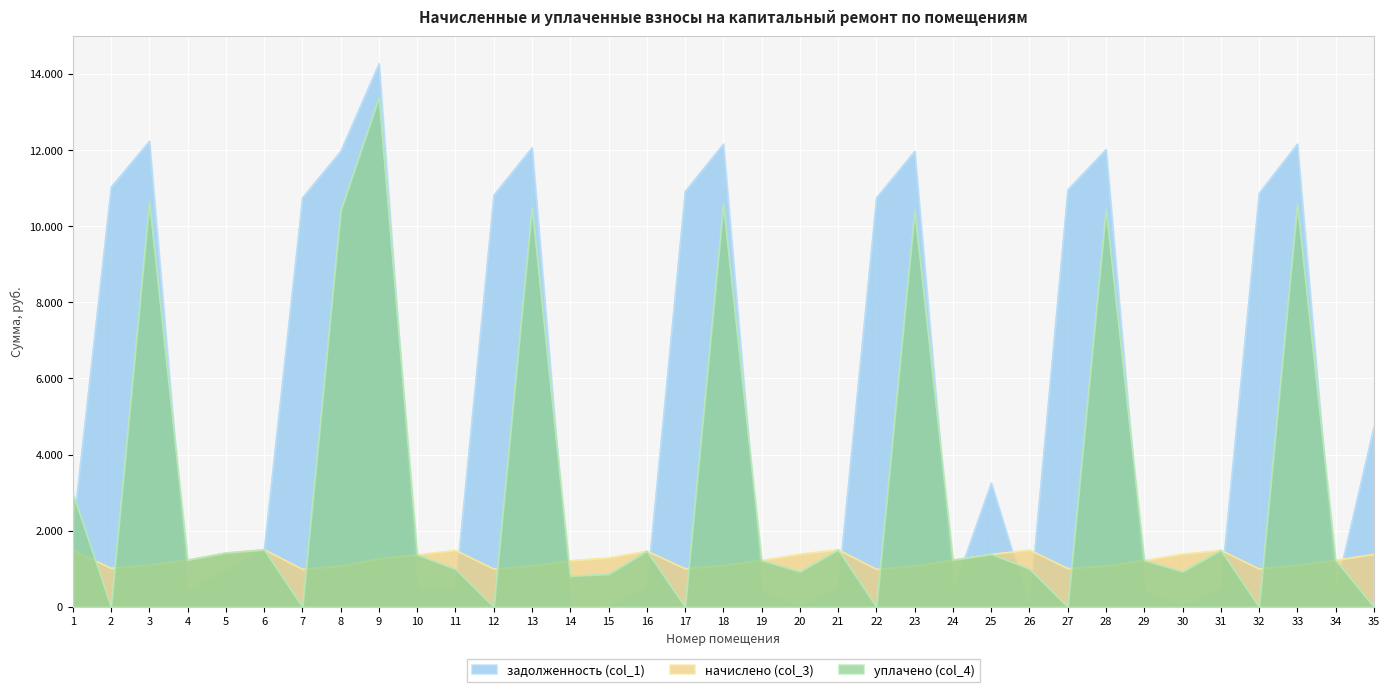

Read the уплачено (col_4) value at 3.

10635.5